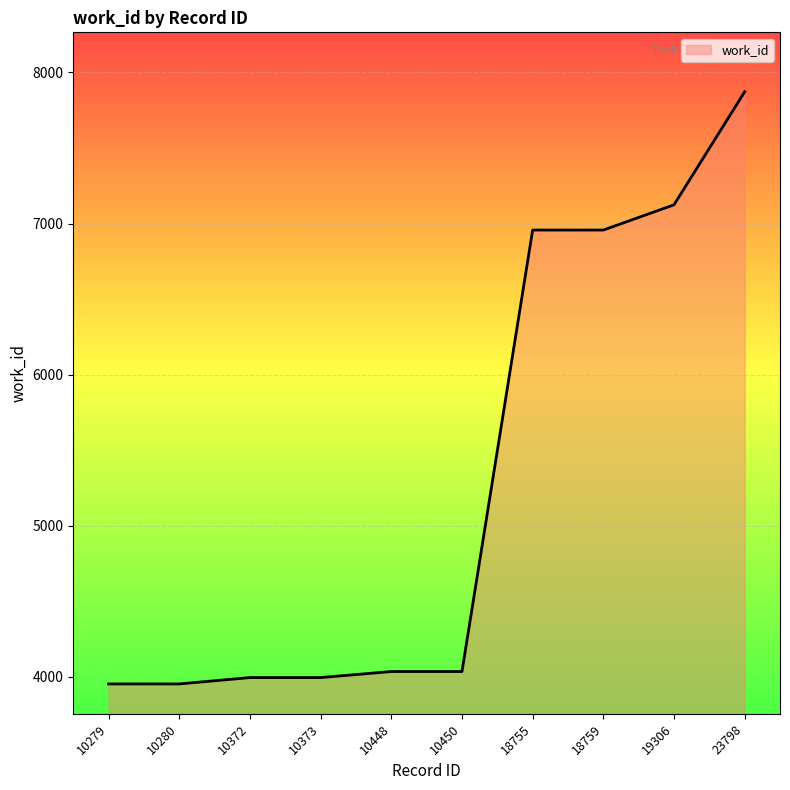

What is the change in value from 10373 to 10448?

+40